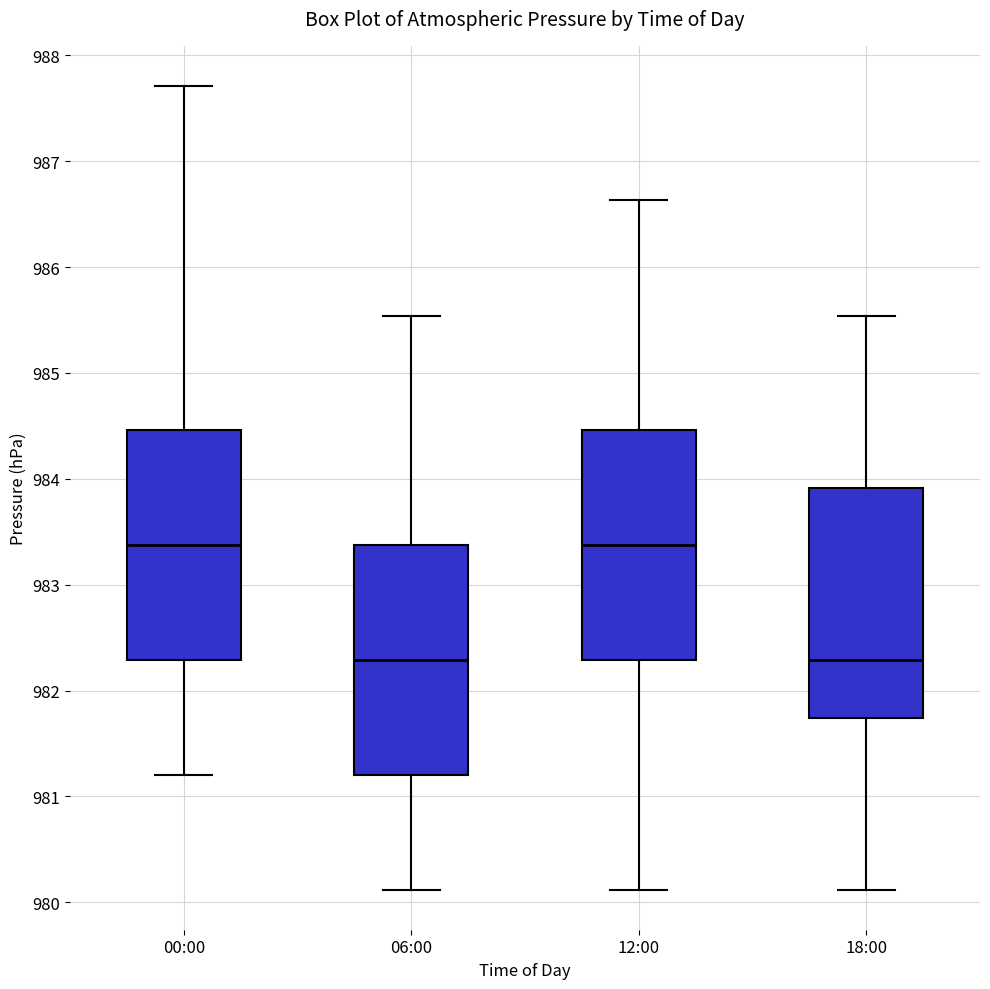

Reading left to right, transcribe this box plot: for each box, give where its median line is, the range the box spans, and where its two whiskers end, as read against the y-axis. The values are not printed on the chart, so give them approximately, as read against the axis.

00:00: median 983.4, box 982.3 to 984.5, whiskers 981.2 to 987.7
06:00: median 982.3, box 981.2 to 983.4, whiskers 980.1 to 985.5
12:00: median 983.4, box 982.3 to 984.5, whiskers 980.1 to 986.6
18:00: median 982.3, box 981.7 to 983.9, whiskers 980.1 to 985.5